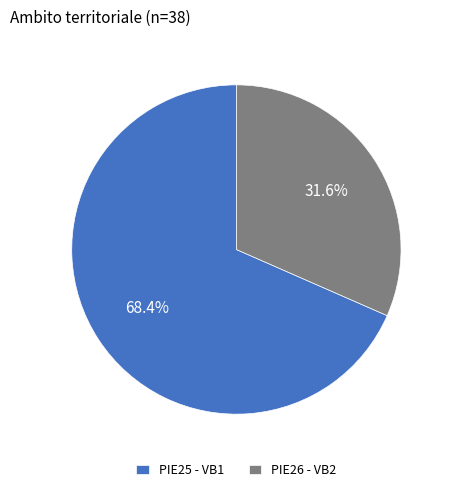

Rank the categories by value from lowest to highest.

PIE26 - VB2, PIE25 - VB1